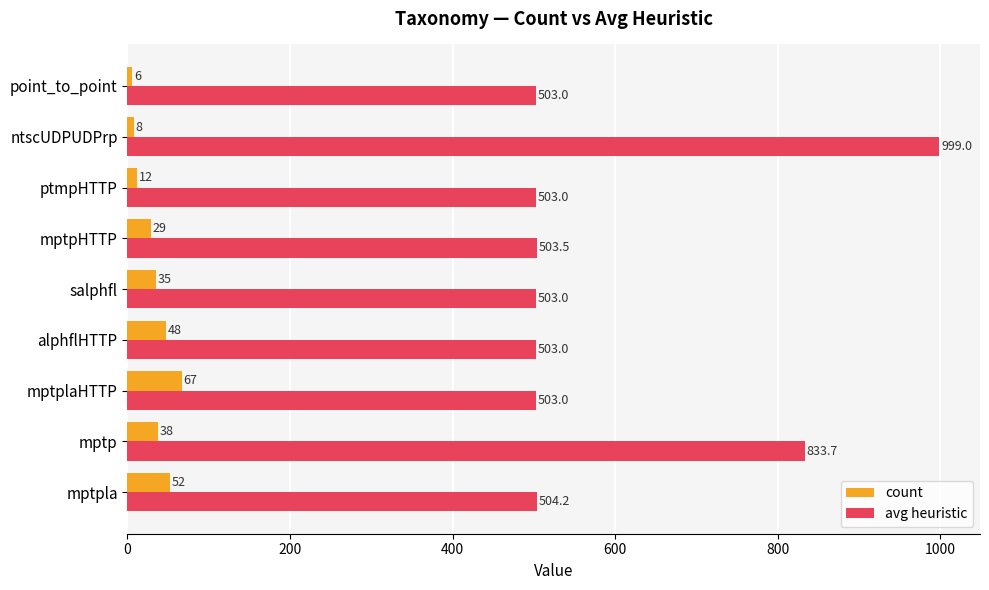

The avg heuristic series shows 249.7 at salphfl. True or false?

False